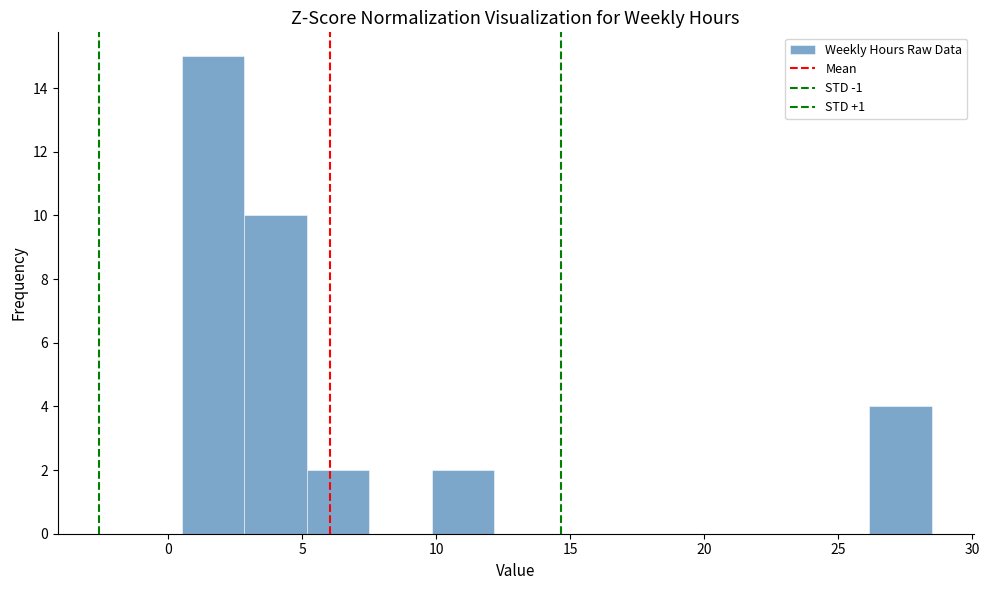

How tall is the bar that spans 5.0 to 7.5 on the x-axis? Neither the bar edges nor the heights are printed on the chart, so give them approximately, as read against the axes.

2